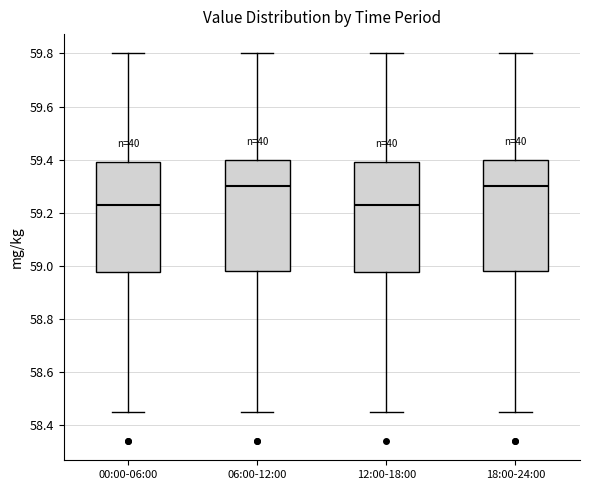

Where is the lower edge of the box for 00:00-06:00 on the y-axis? The values are not printed on the chart, so give them approximately, as read against the axis.

58.98